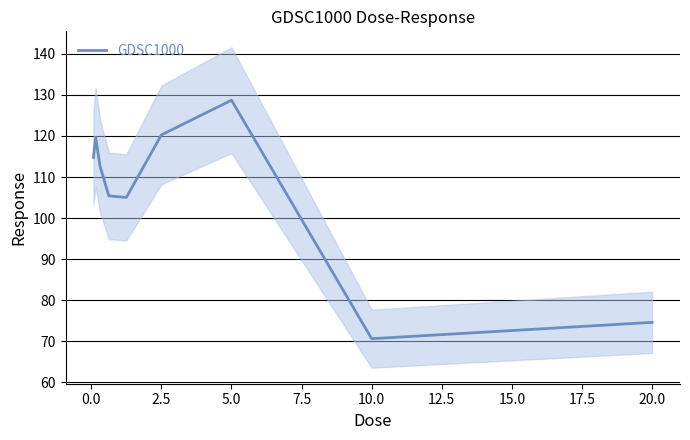

What is the value of the 7th point from the left?

128.7